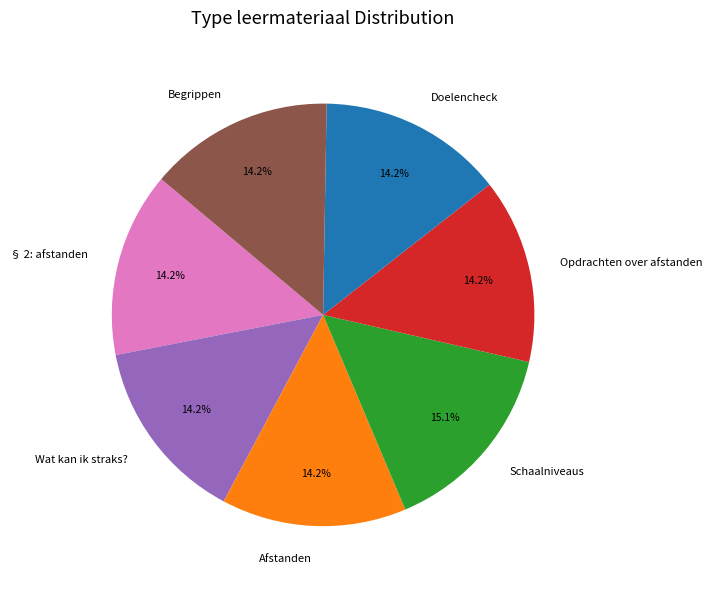

Does Wat kan ik straks? account for over 50% of the chart?

No